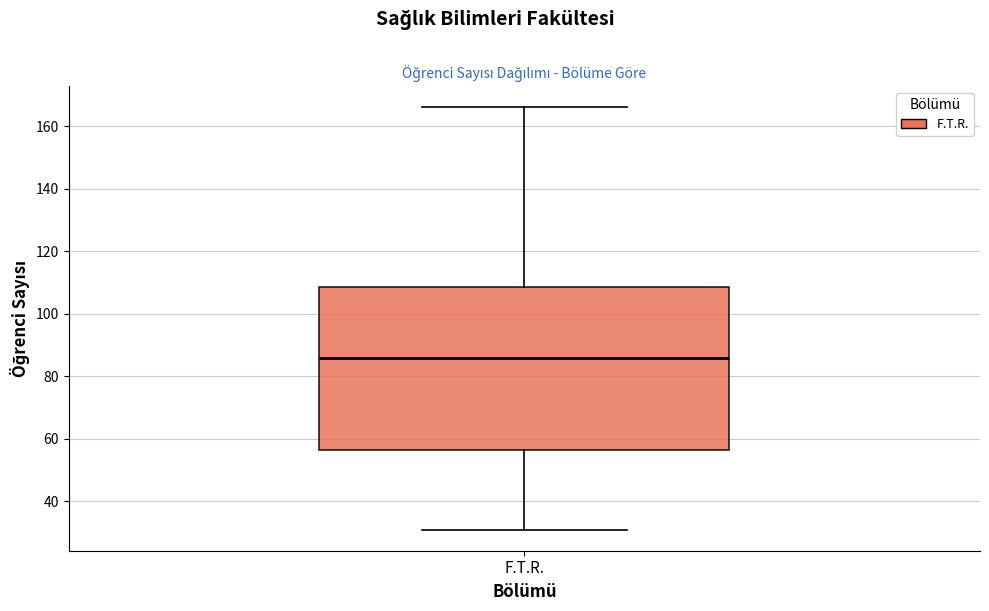

Where is the upper edge of the box for F.T.R. on the y-axis? The values are not printed on the chart, so give them approximately, as read against the axis.

108